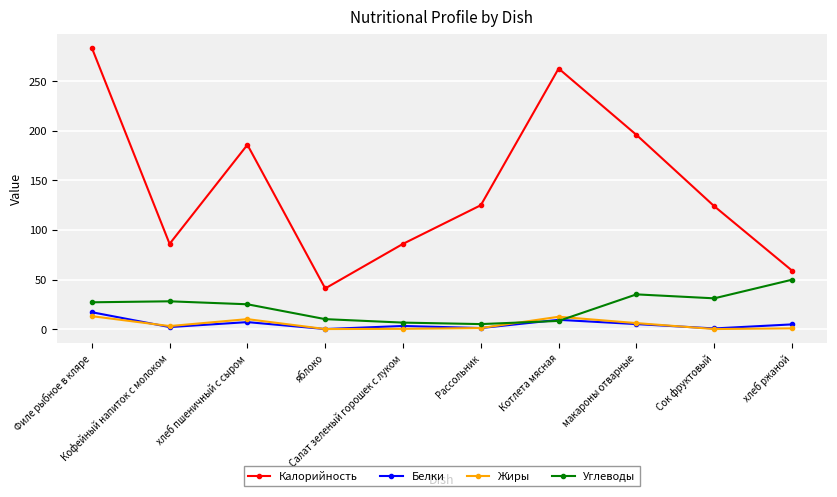

Where is the first local maximum for Калорийность?

хлеб пшеничный с сыром